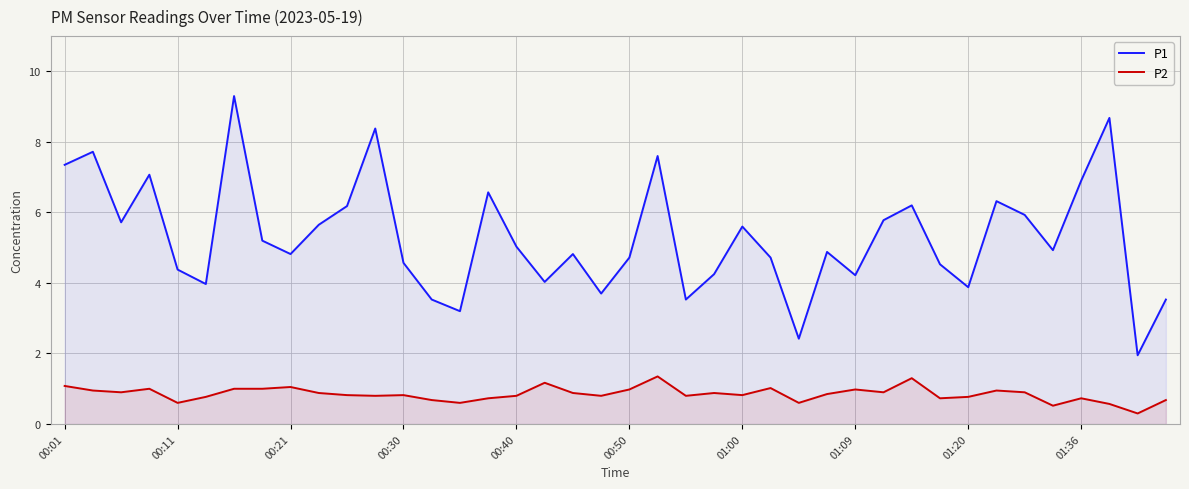

True or false: P2 and P1 cross at least once.

False